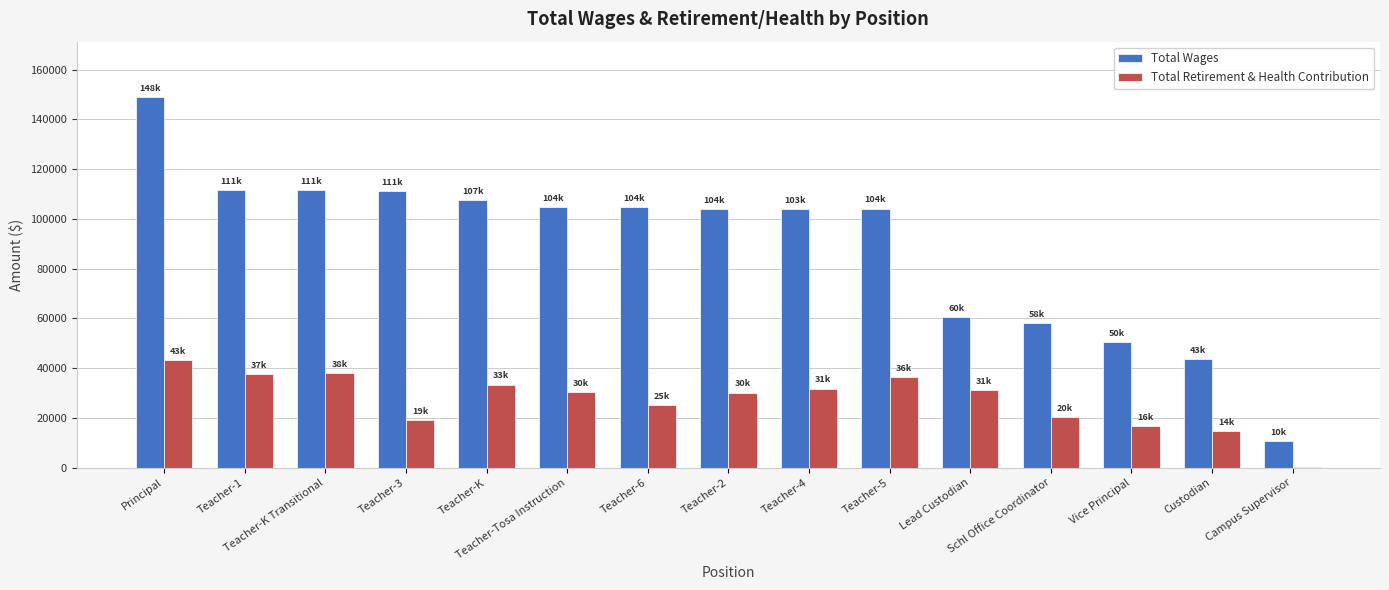

What is the maximum value for Total Wages?

148931